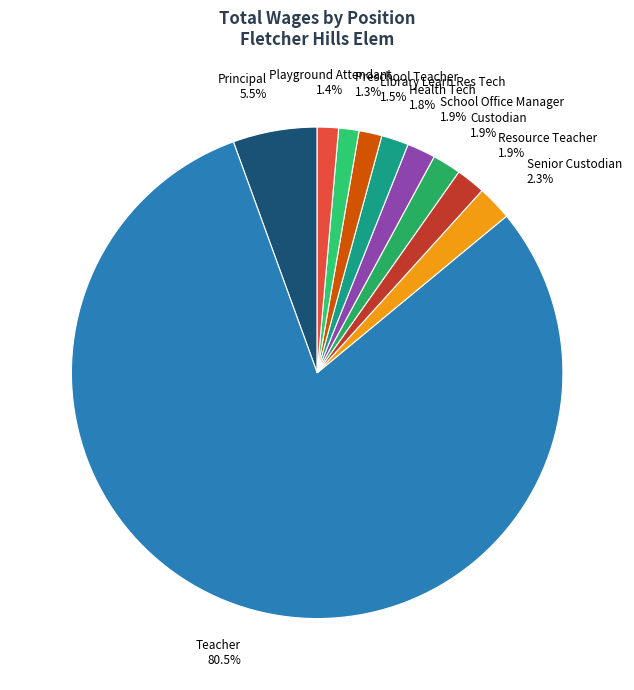

Approximately how many times larger is the value at Library Learn Res Tech compared to School Office Manager?

0.8